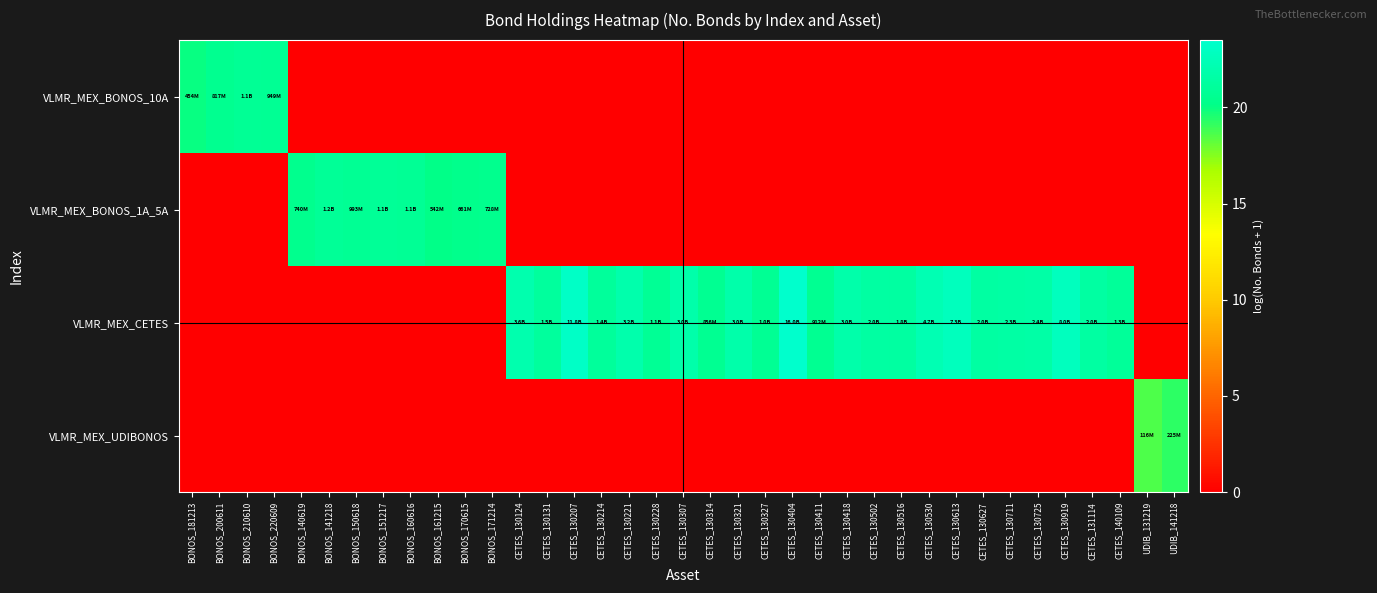

What is the total value across all series at CETES_130207?

23.2